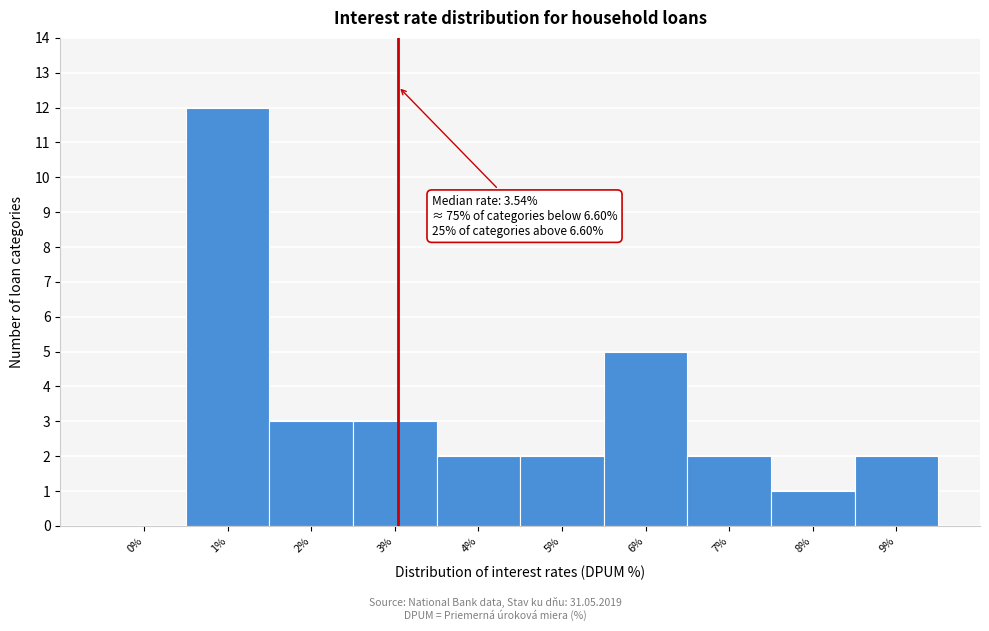

Reading left to right, extract all data points from this chart.

0%=0	1%=12	2%=3	3%=3	4%=2	5%=2	6%=5	7%=2	8%=1	9%=2